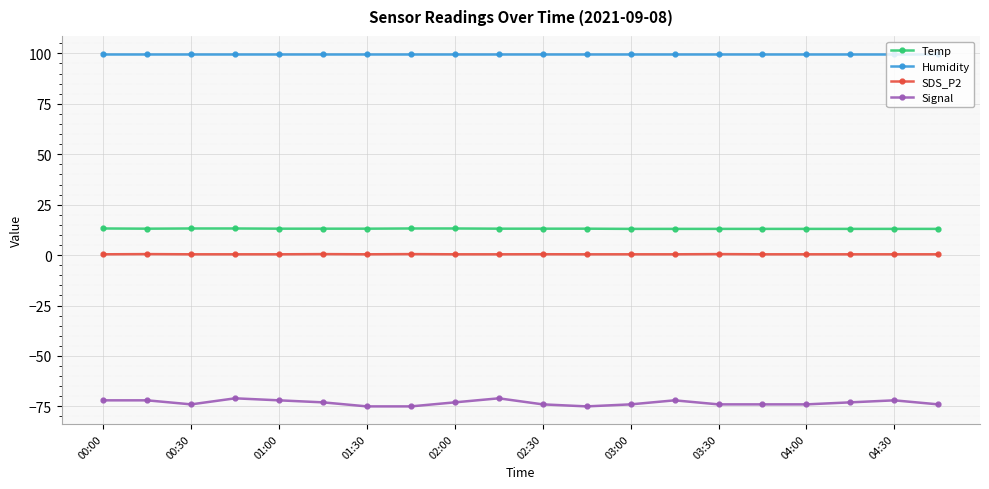

True or false: SDS_P2 has more than 0 points higher than both neighbors.

True